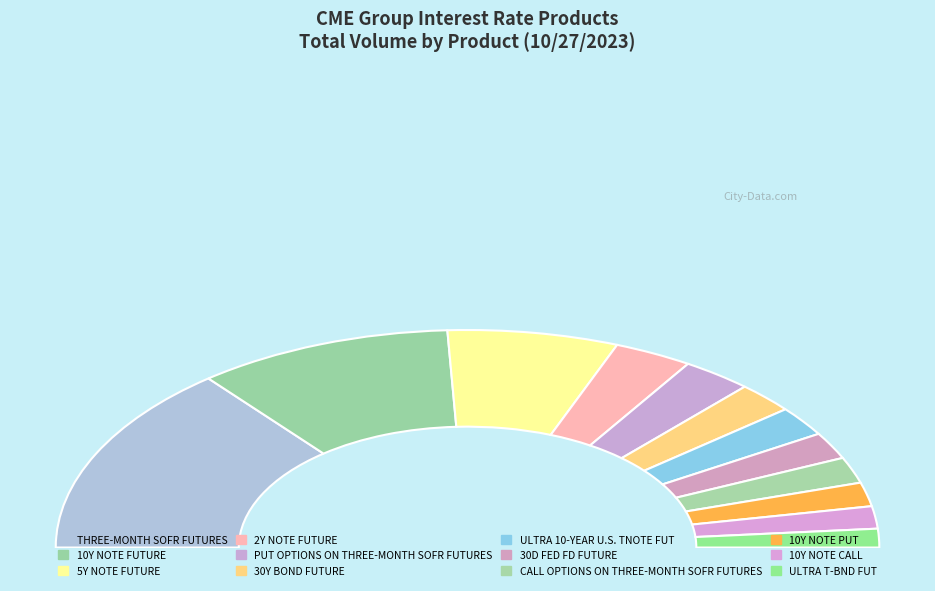

Is there a majority slice in this chart?

No